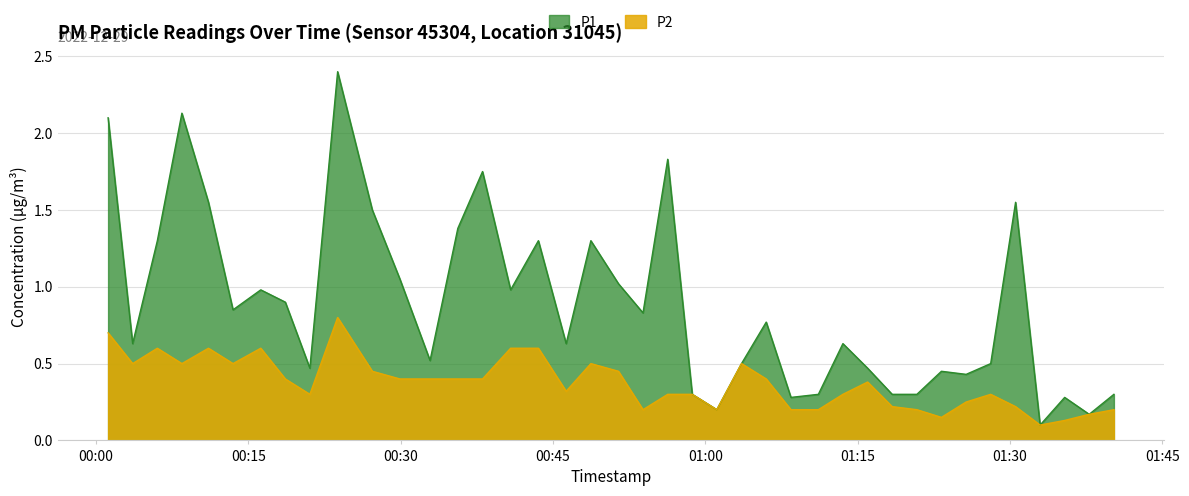

At 2022-12-29T00:51:27, list the series in order from largest to smallest.

P1, P2